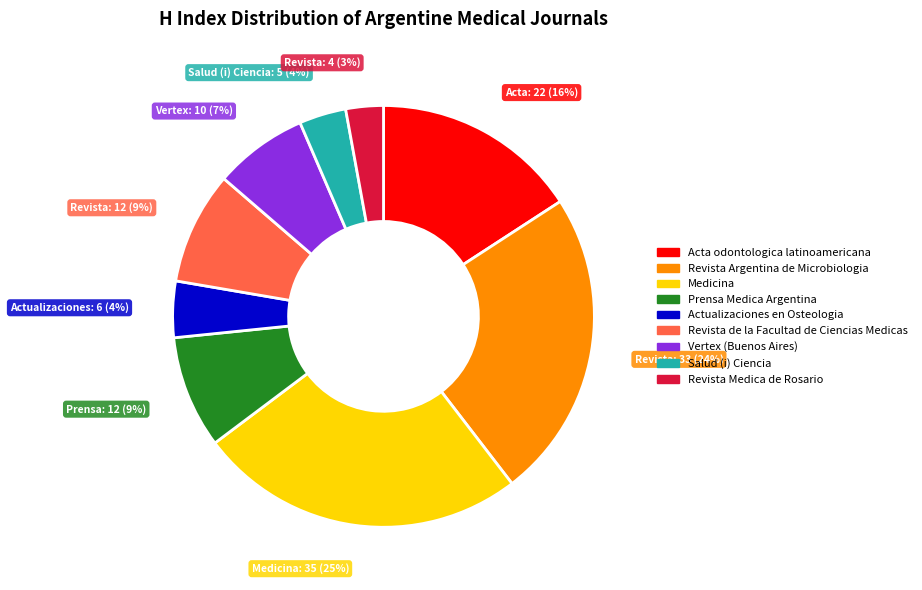

Combined, do Revista de la Facultad de Ciencias Medicas and Acta odontologica latinoamericana account for over 50%?

No